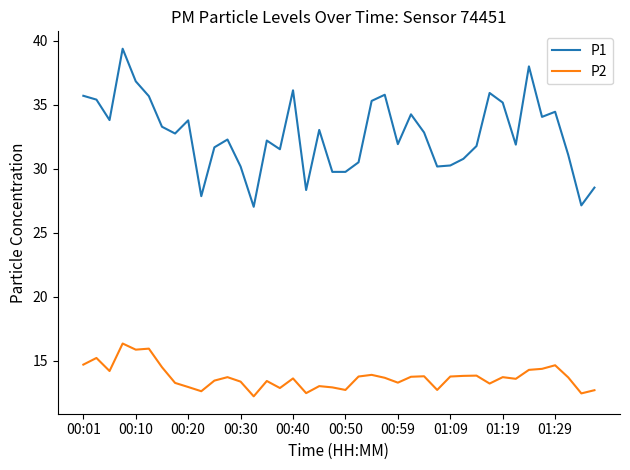

True or false: P2 and P1 cross at least once.

False